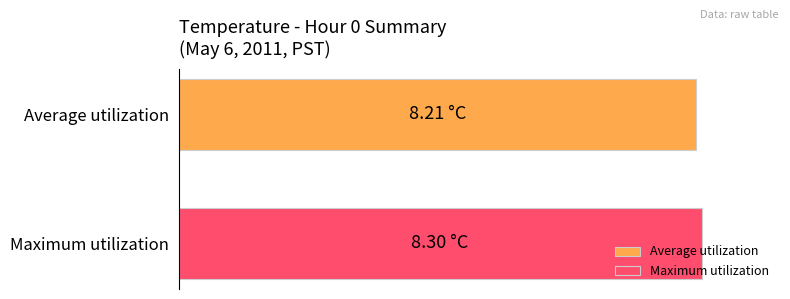

What are all the series names shown in the legend?

Average utilization, Maximum utilization